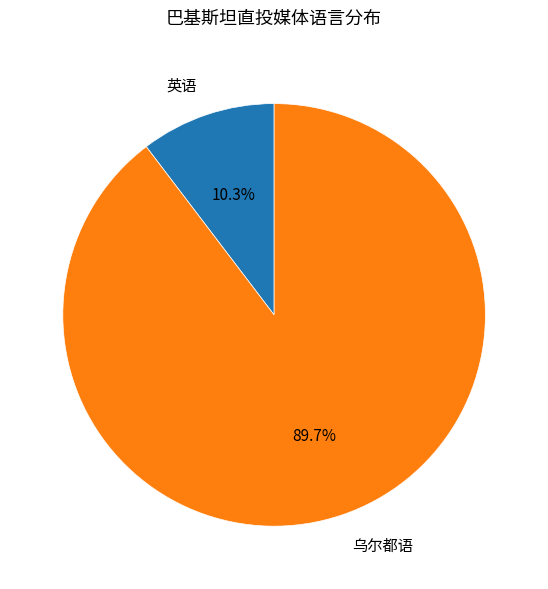

To the nearest percent, what percentage of the pie is 乌尔都语?

90%